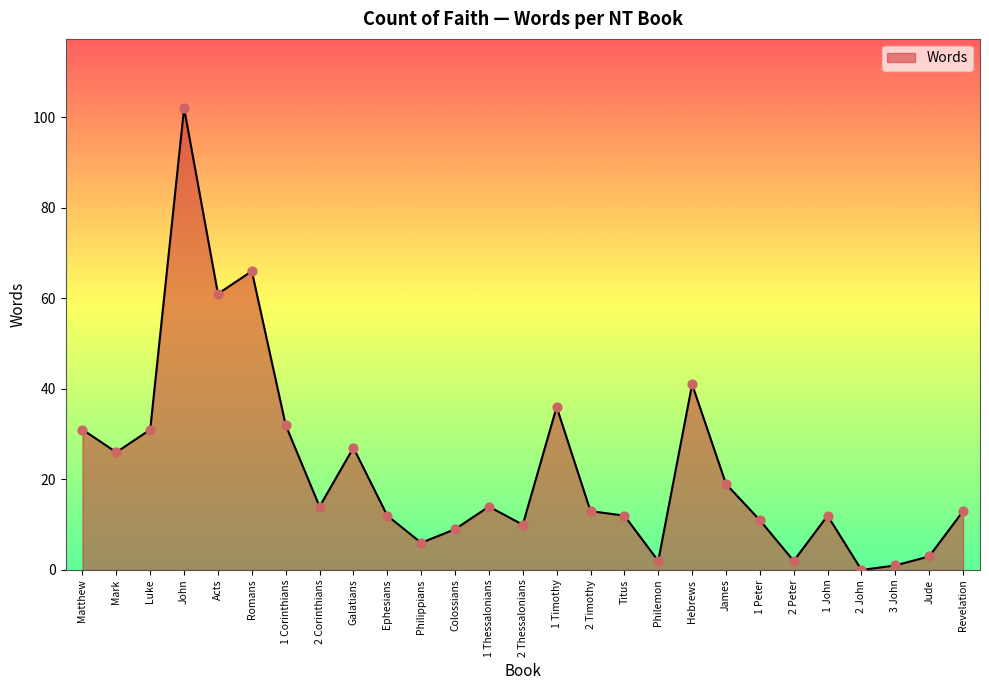

Between 2 Timothy and Jude, which is larger?

2 Timothy